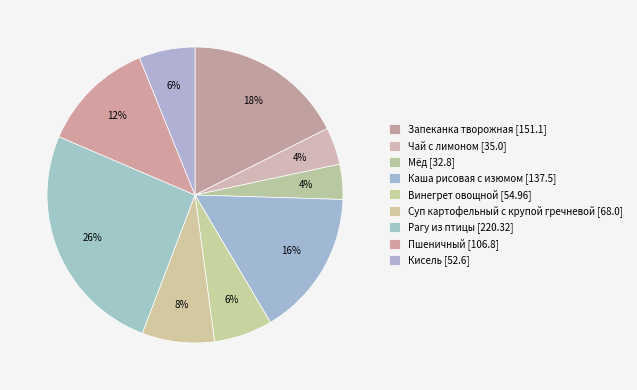

Is the sum of Пшеничный and Рагу из птицы greater than half?

No